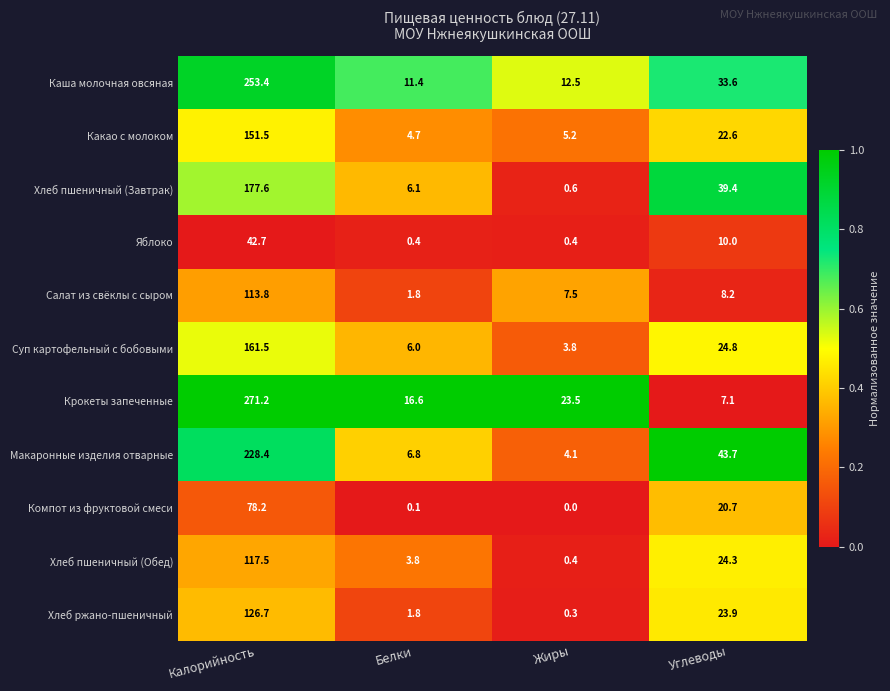

What is the sum of the Какао с молоком values at Калорийность and Жиры?

156.7